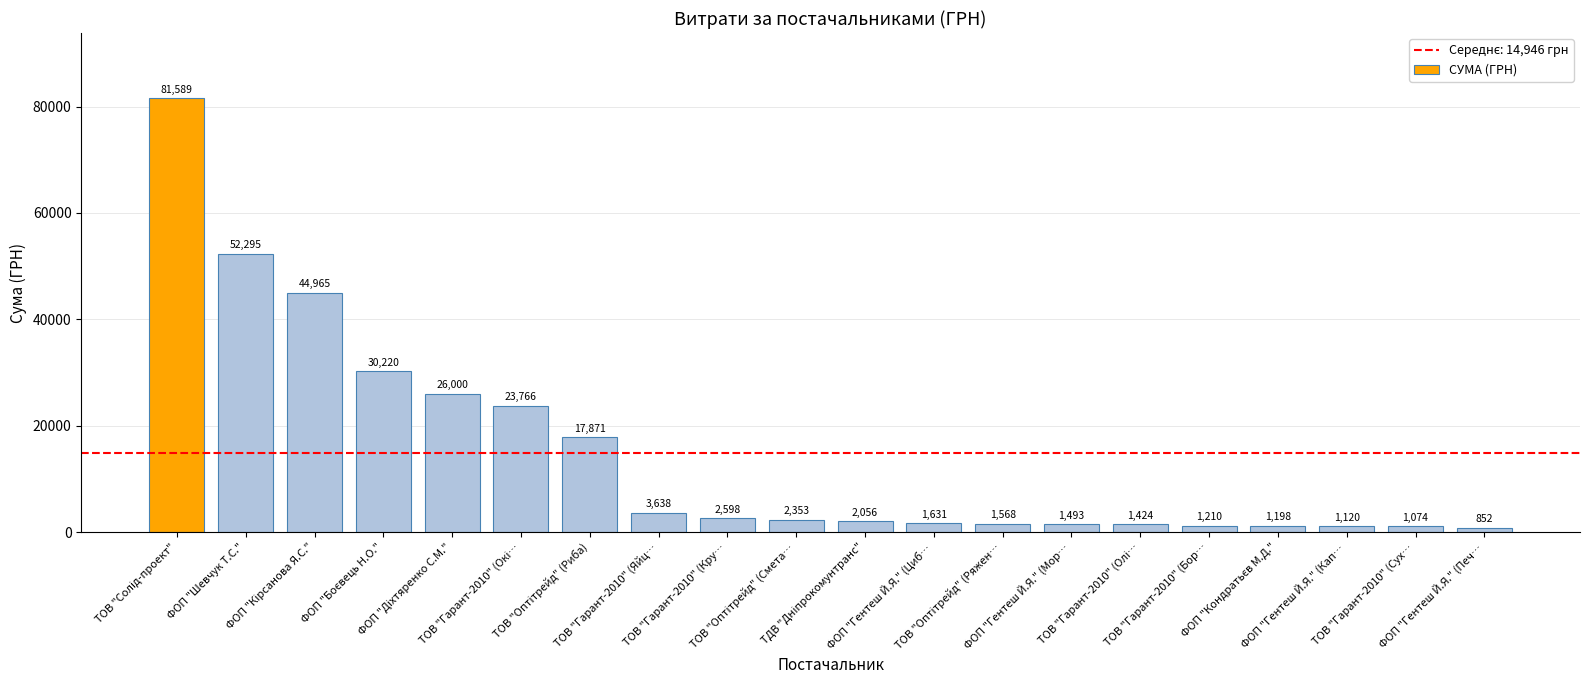

What is the value of the 6th bar from the left?

23766.0